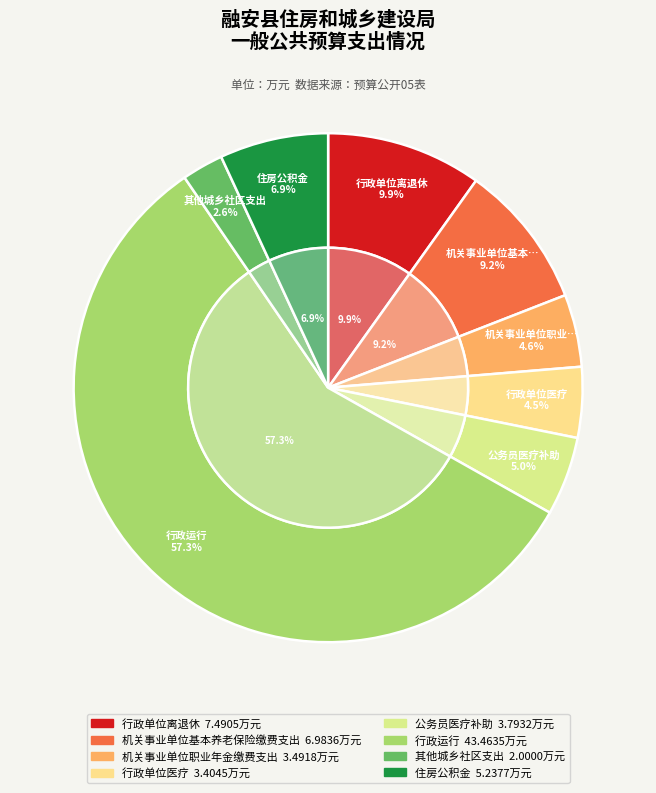

What percentage do 行政单位医疗 and 行政运行 together represent?

61.8%